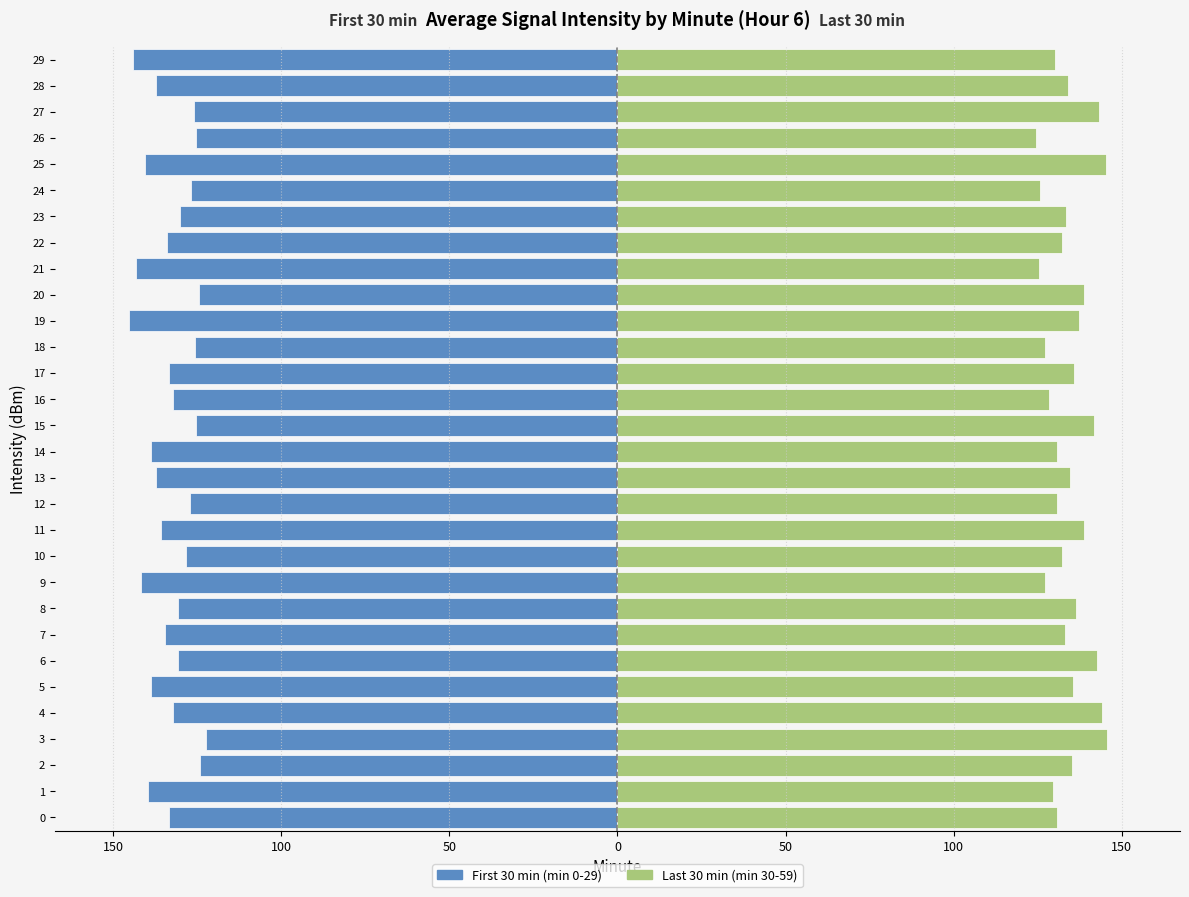

How many series are shown in this chart?

2